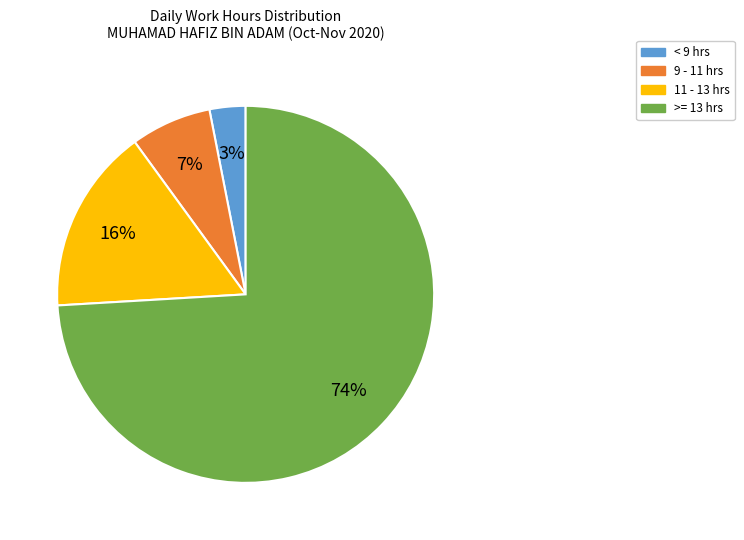

To the nearest percent, what is the difference between the largest and smallest slice percentages?

71%